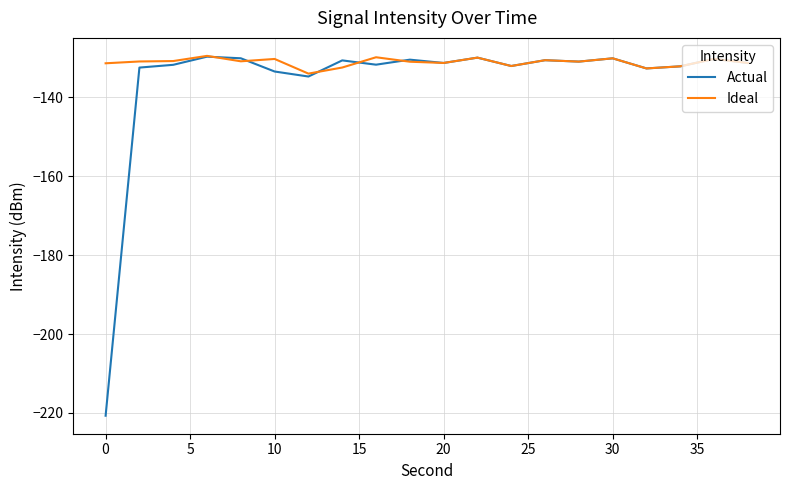

What is the greatest value displayed?

-129.4